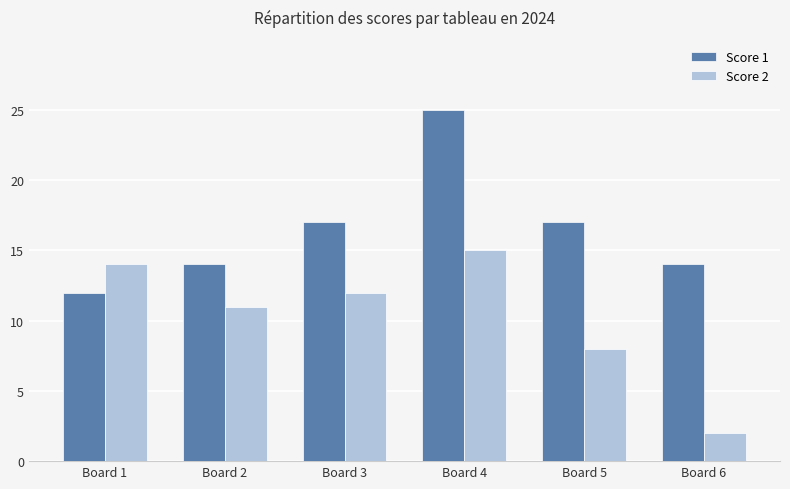

At how many categories does at least one series exceed 11?

6